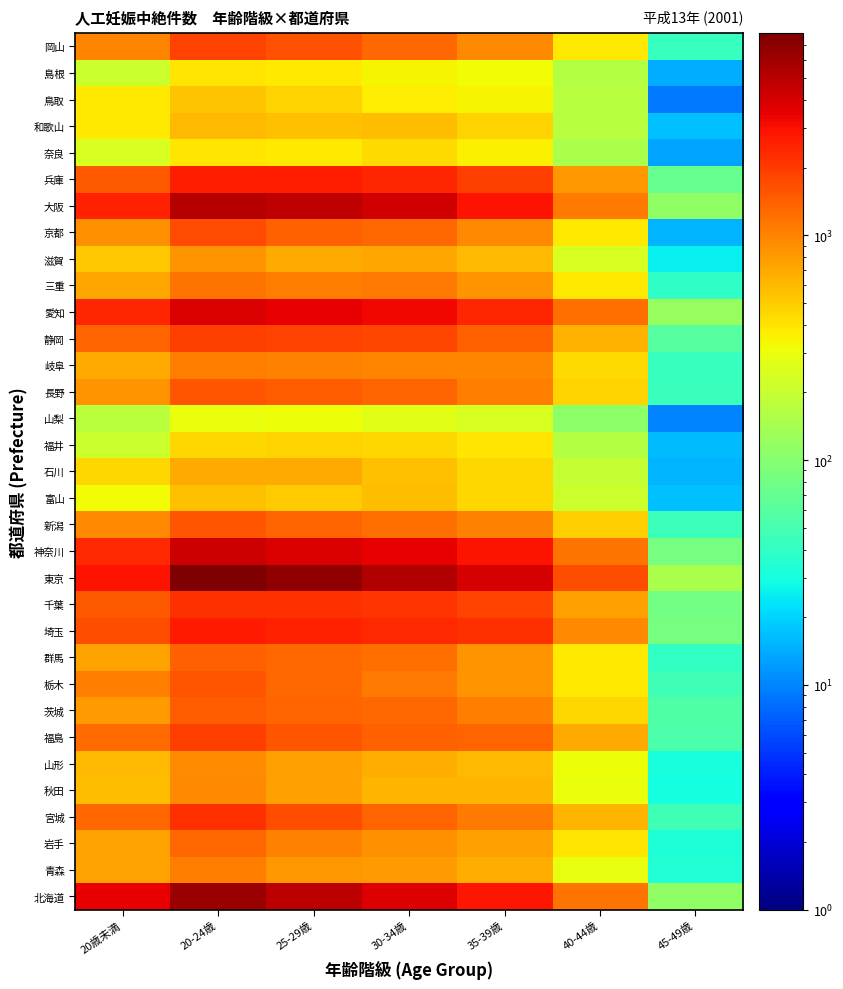

At which category does the chart reach its minimum across all series?

45-49歳